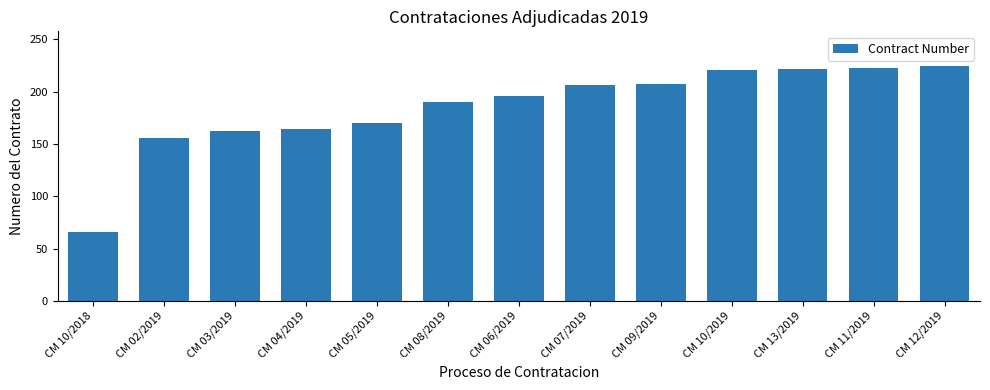

What is the sum of the values at CM 13/2019 and CM 09/2019?

429